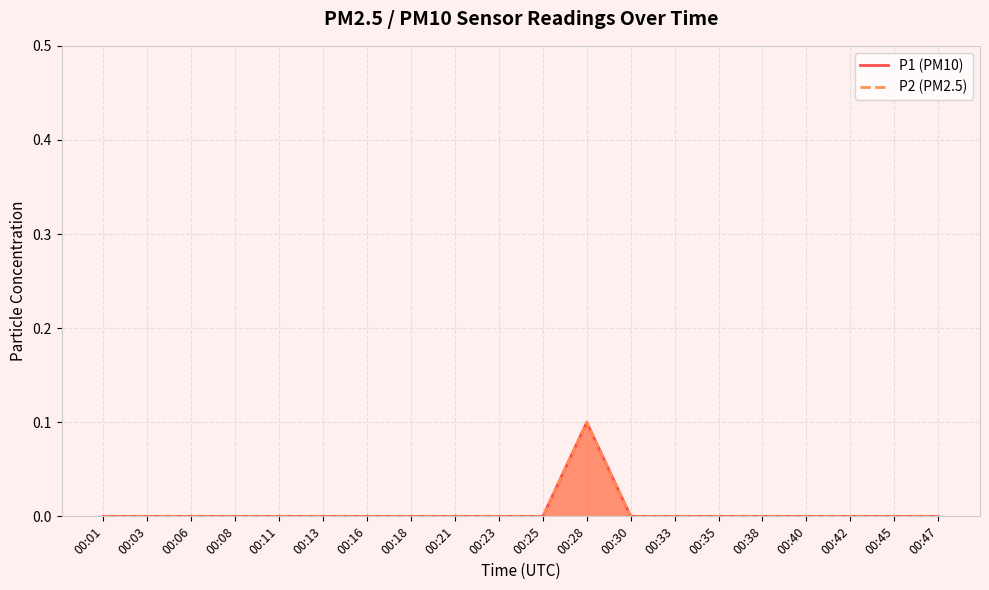

Rank the series by their maximum value, from highest to lowest.

P1, P2